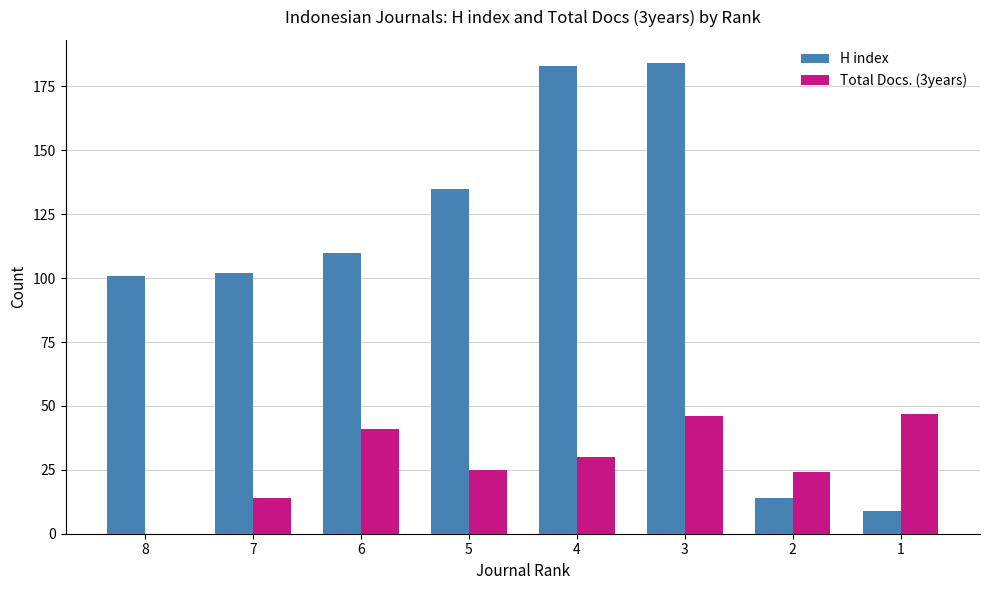

Reading left to right, transcribe all the data shown in this chart.

H index: 101	102	110	135	183	184	14	9
Total Docs. (3years): 0	14	41	25	30	46	24	47